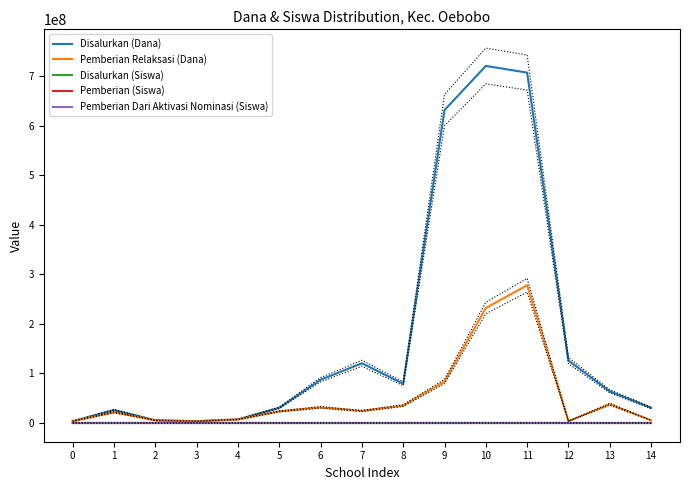

The Pemberian Dari Aktivasi Nominasi (Siswa) series shows 135 at 4. True or false?

False